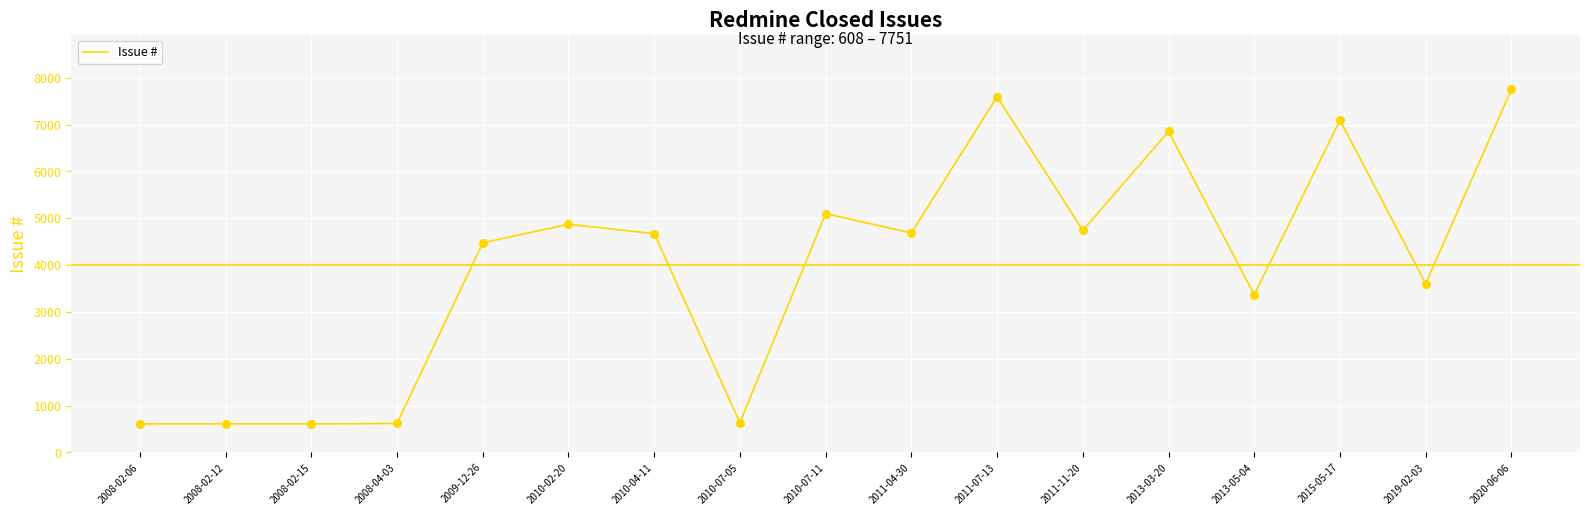

Approximately how many times larger is the value at 2010-07-05 compared to 2013-05-04?

0.2